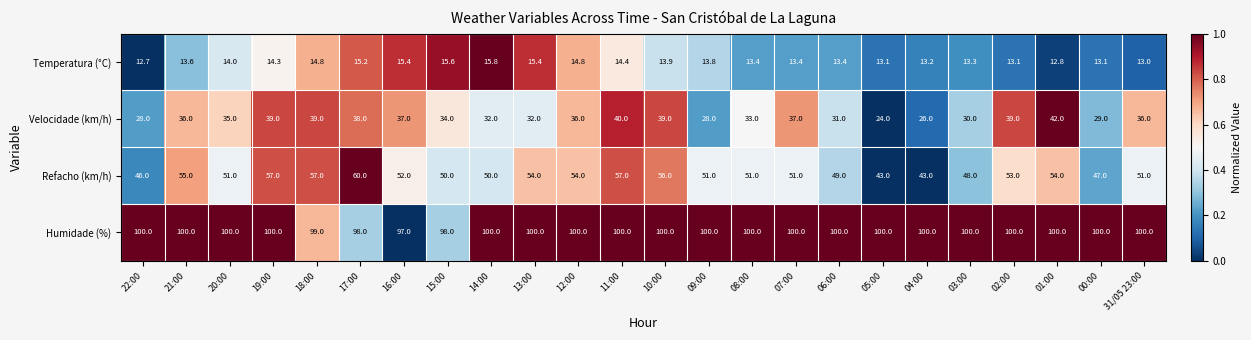

True or false: Humidade (%) has a value of 135.8 at 14:00.

False